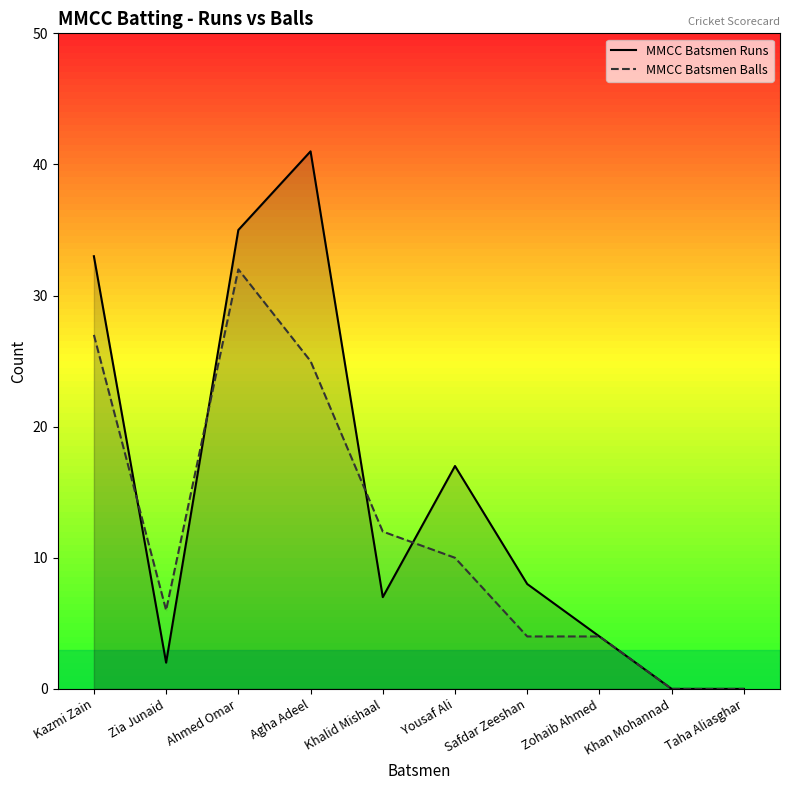

How many interior local valleys does the MMCC Batsmen Balls series have?

1